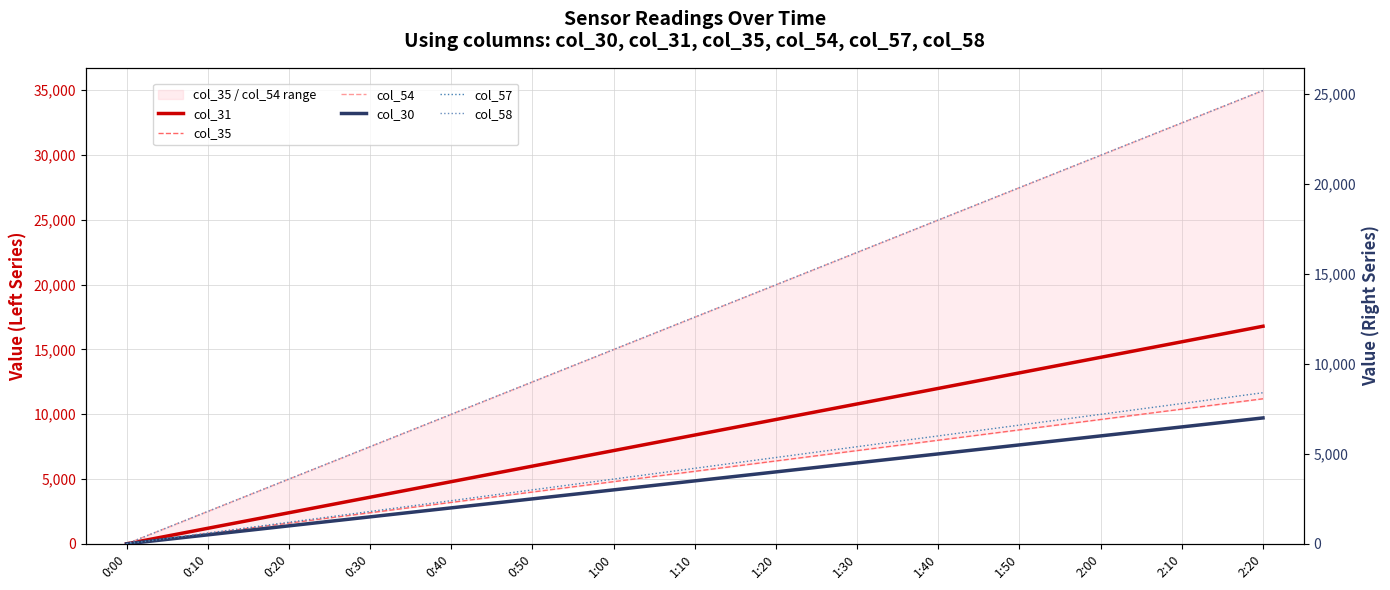

Does the chart display data point markers on the line(s)?

No